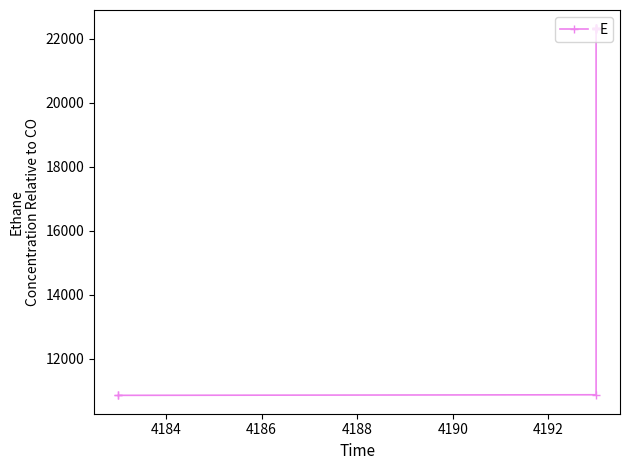

The chart shows a value of 4886 at 7. True or false?

False